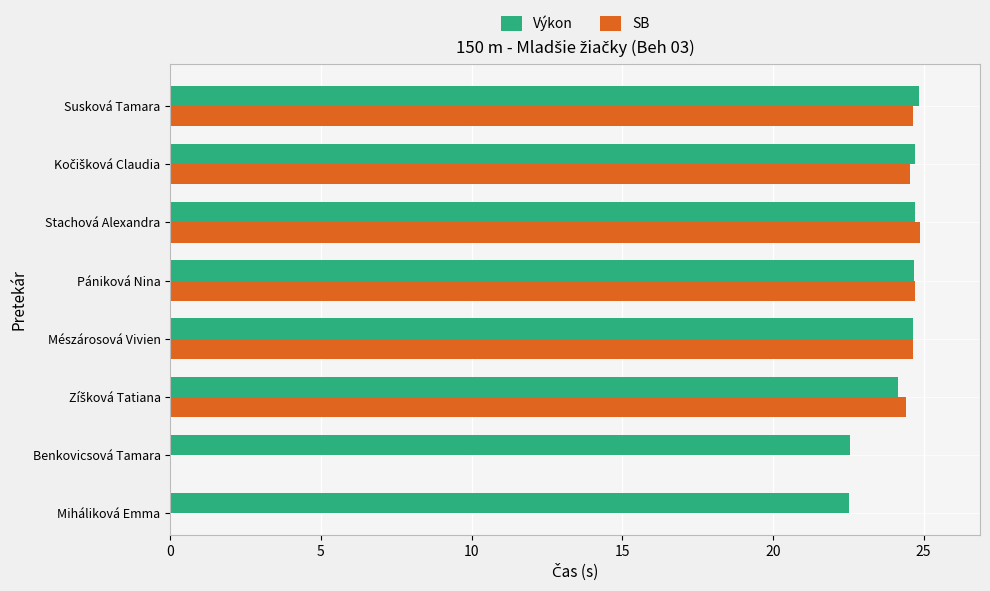

What is the difference between the maximum and minimum values in the Výkon series?

2.3